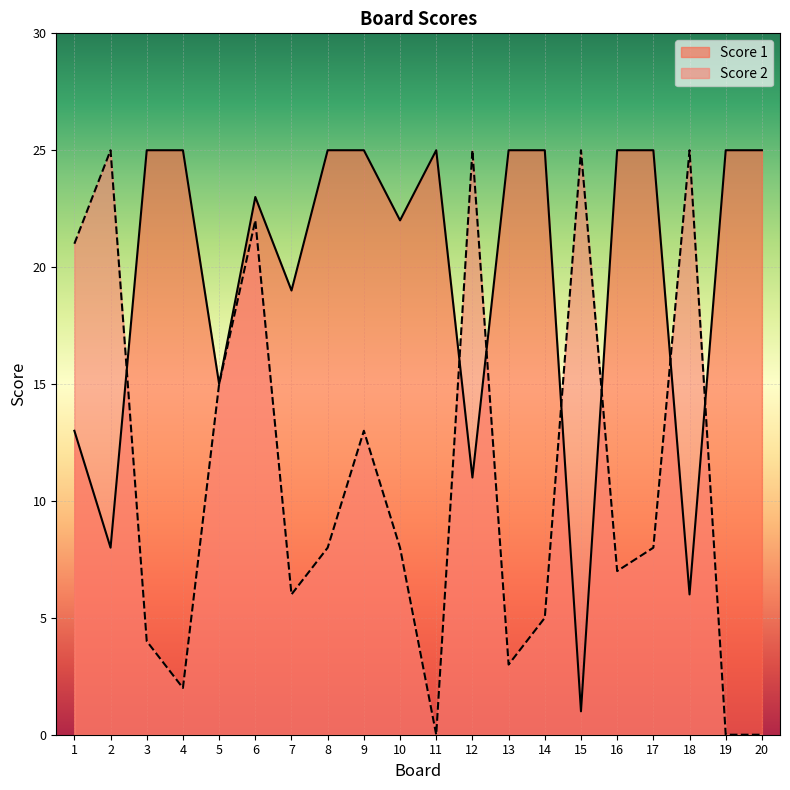

True or false: Score 2 and Score 1 cross at least once.

True